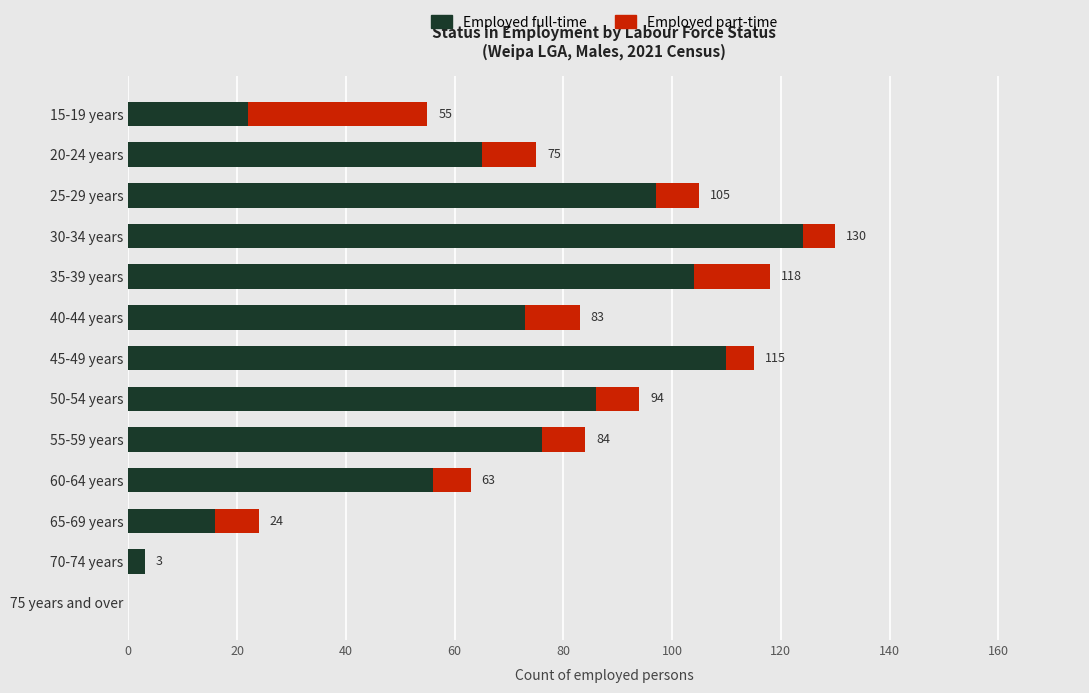

The value of Employed full-time at 30-34 years is 124. True or false?

True